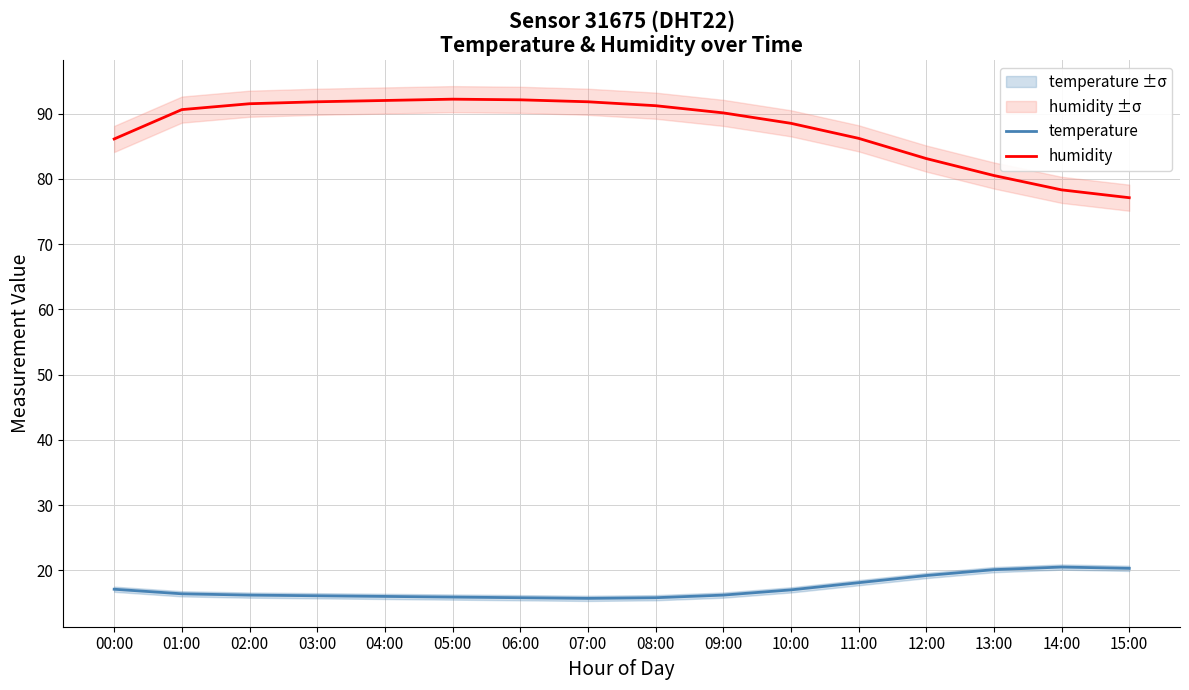

True or false: temperature has more than 1 points higher than both neighbors.

False